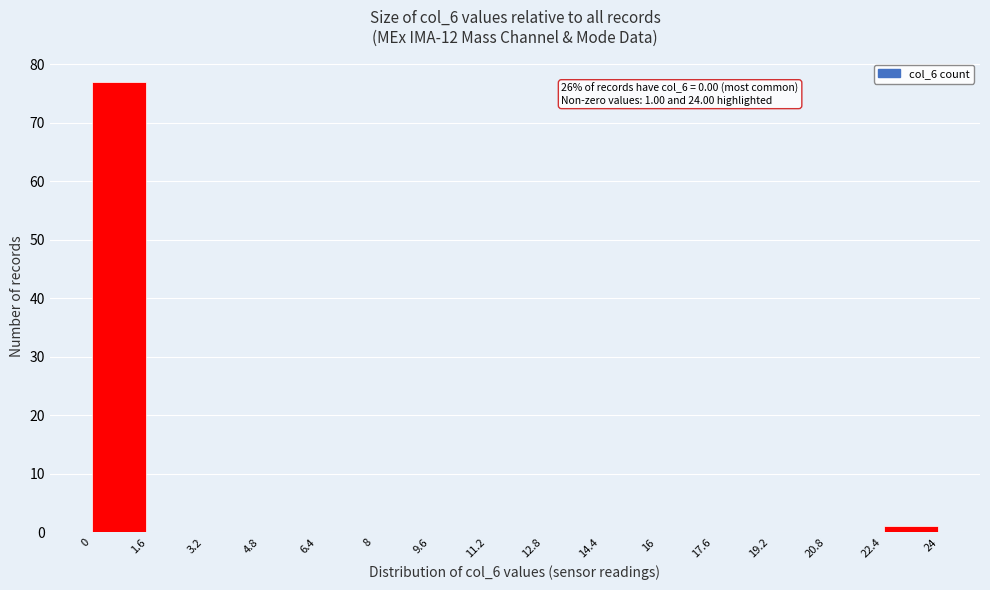

Over which range of the x-axis is the bar tallest?

0 to 1.6